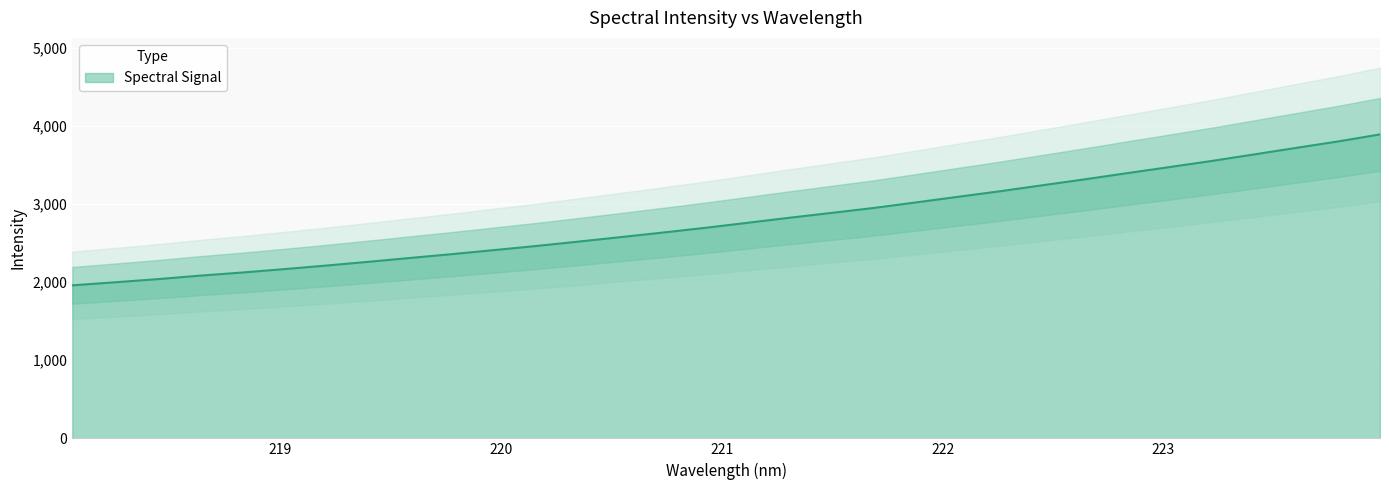

How many data points are less than 2759?

16